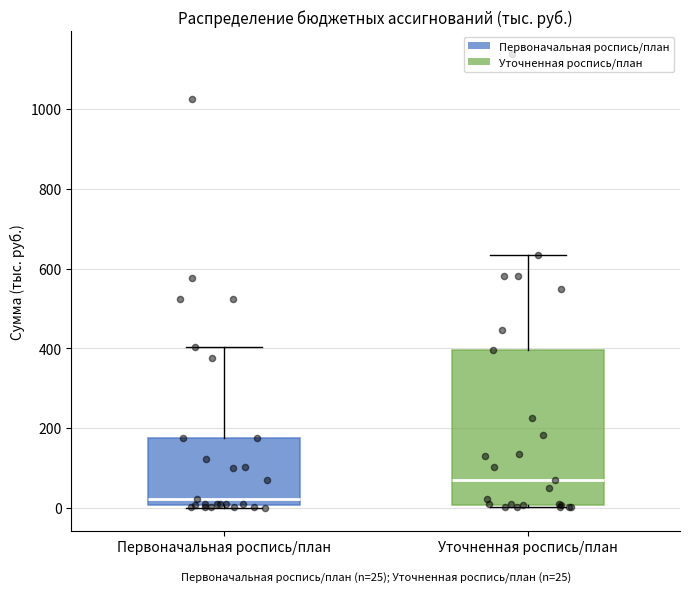

Which box has the highest median line?

Уточненная роспись/план